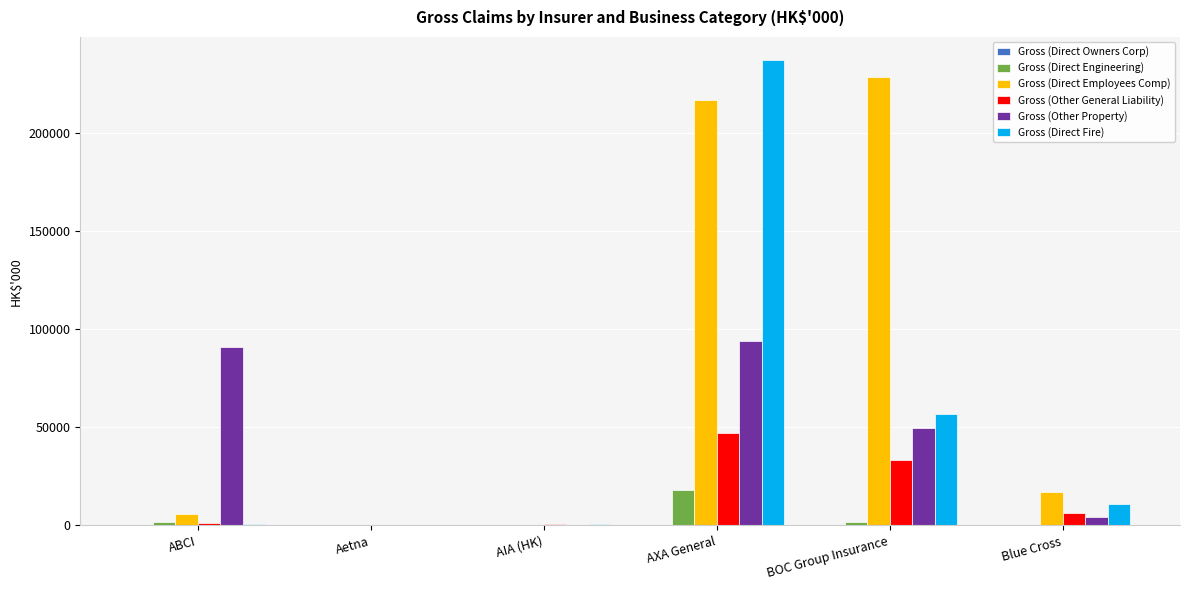

At which category is the sum across all series the highest?

AXA General